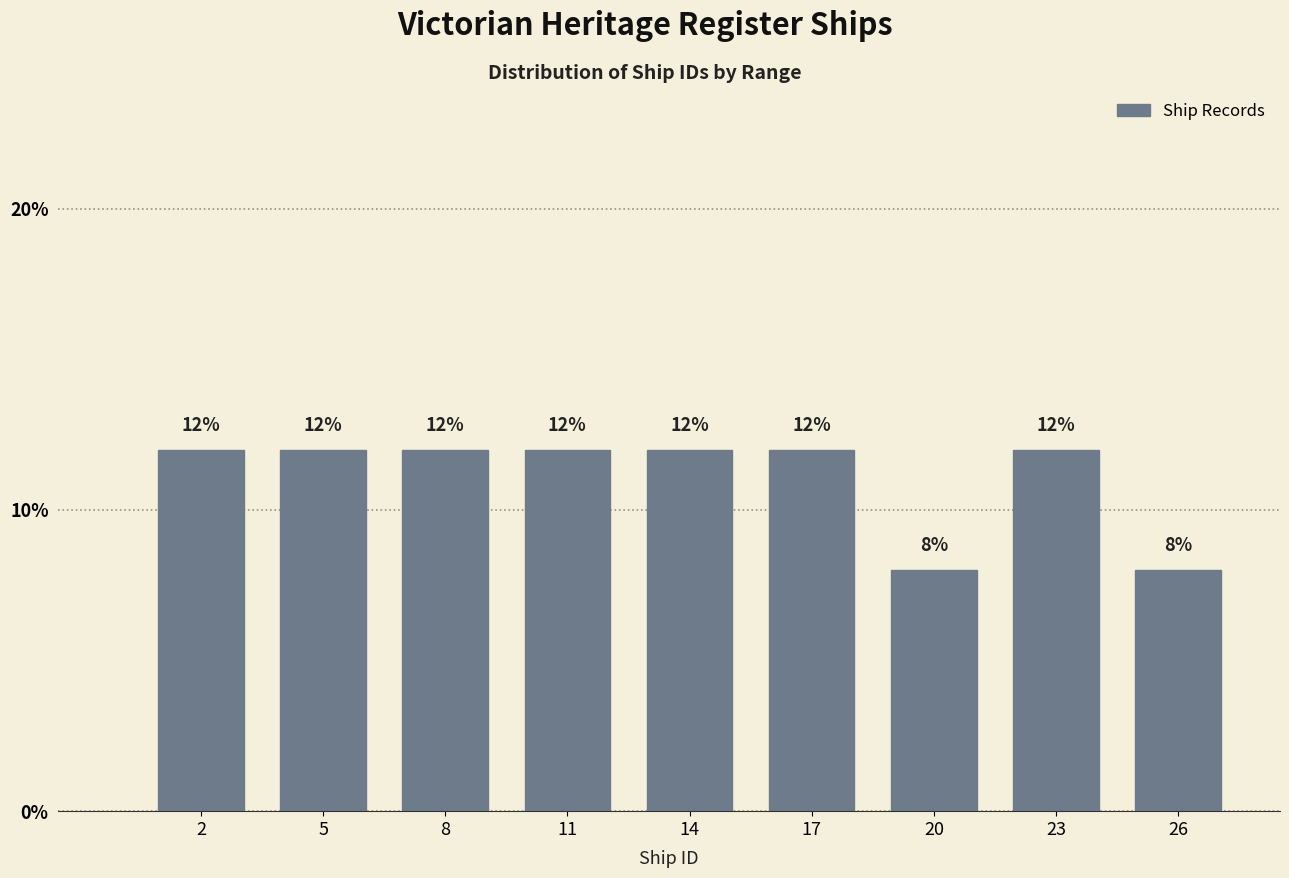

Reading left to right, transcribe all the data shown in this chart.

2=12	5=12	8=12	11=12	14=12	17=12	20=8	23=12	26=8